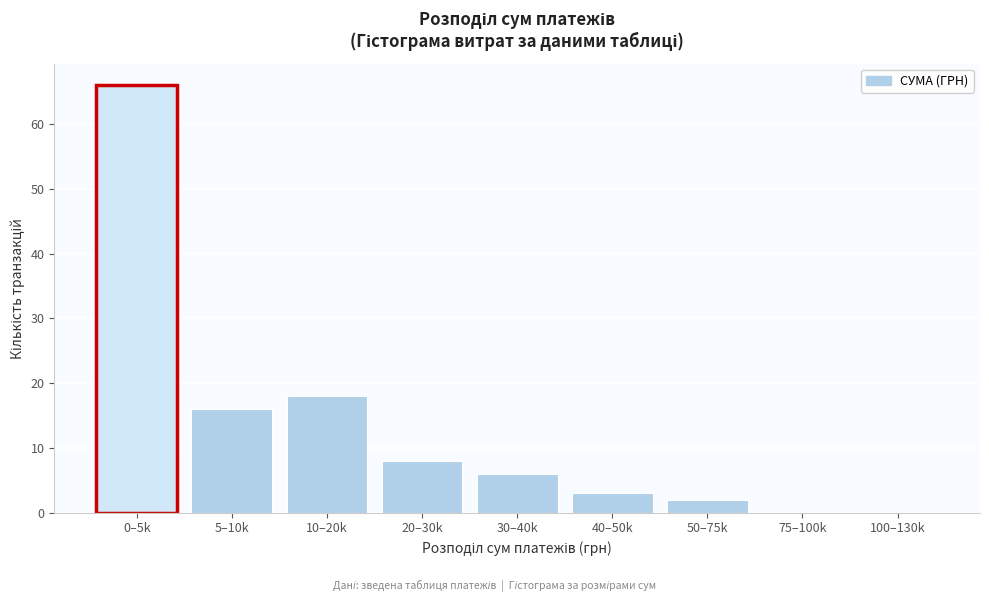

Reading left to right, extract all data points from this chart.

0–5k=66	5–10k=16	10–20k=18	20–30k=8	30–40k=6	40–50k=3	50–75k=2	75–100k=0	100–130k=0